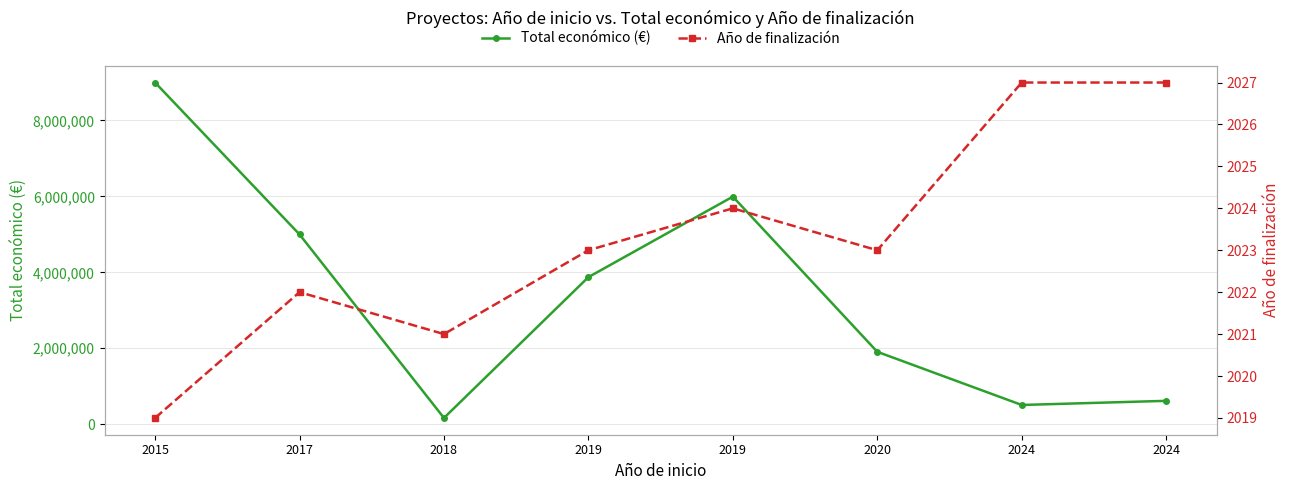

What is the value of the Total económico (€) point at the 7th from the left?

506703